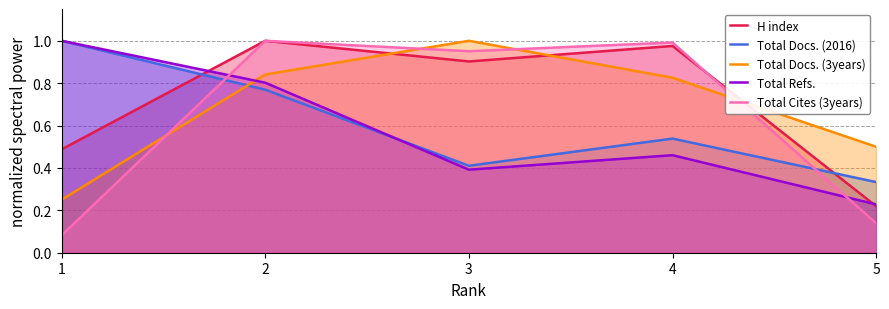

List the labels in order of H index value, smallest first.

5, 1, 3, 4, 2